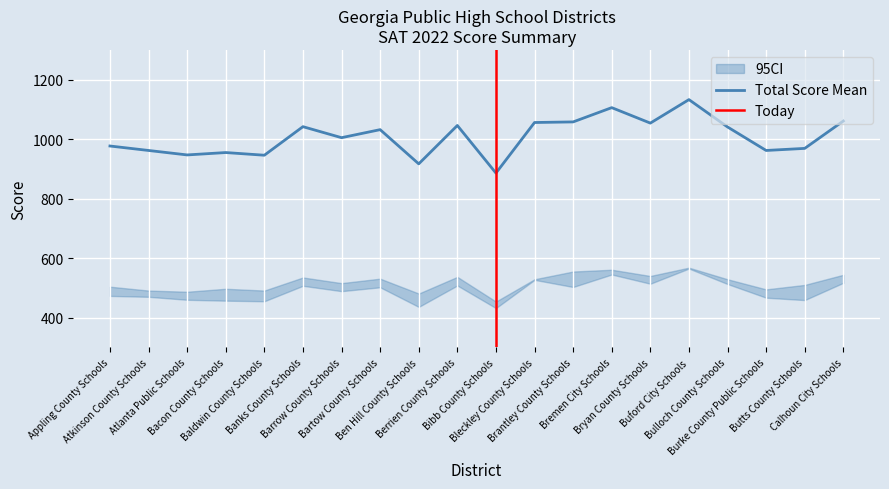

What is the lowest value of the Total Score Mean series?

886